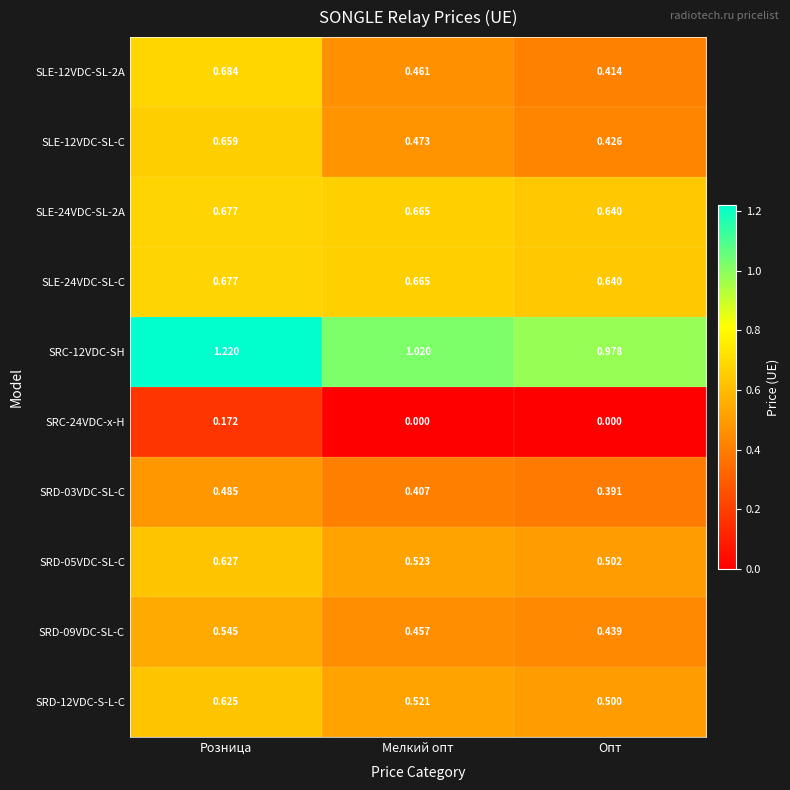

Which category has the highest value across all series?

Розница